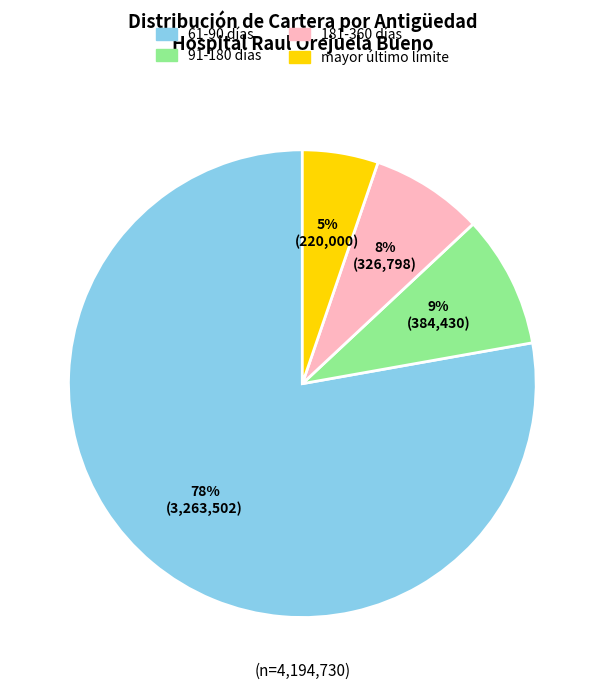

Is there a majority slice in this chart?

Yes